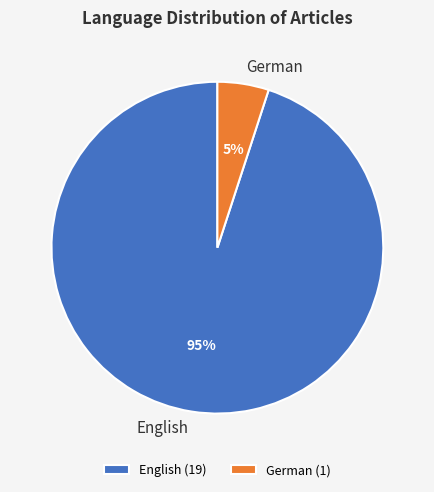

To the nearest percent, what portion does German represent?

5%